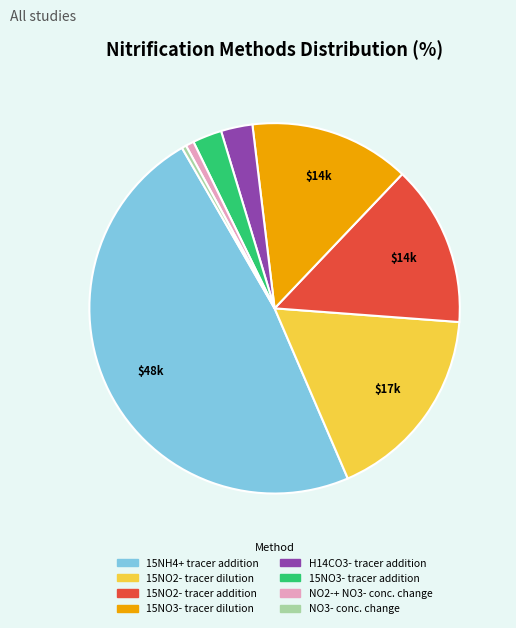

Which slice is the largest?

15NH4+ tracer addition